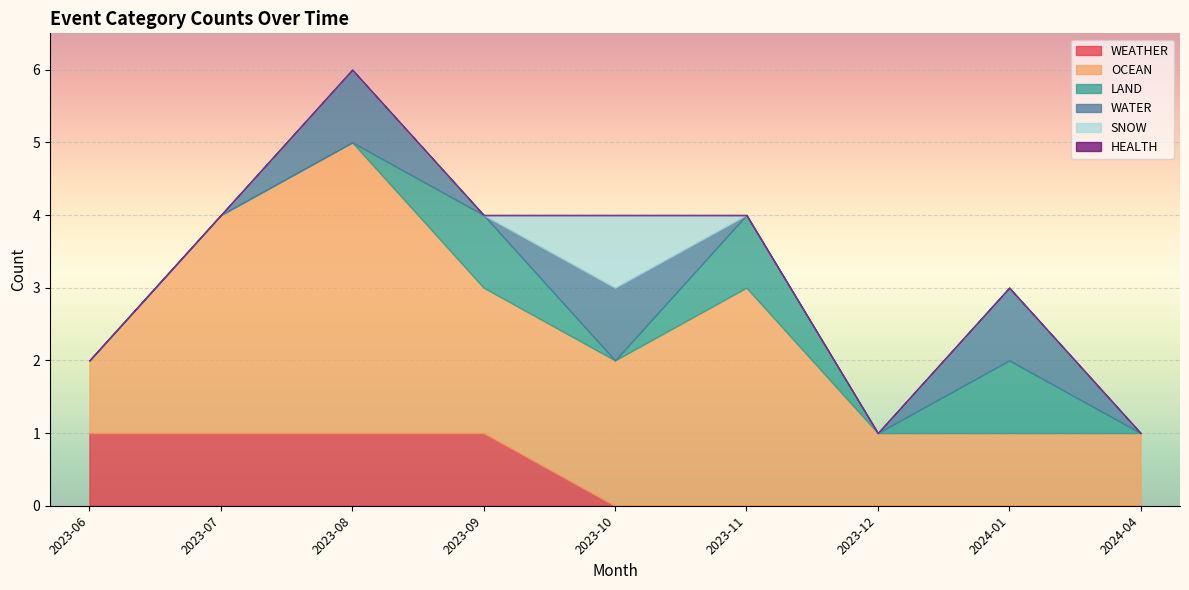

What are all the series names shown in the legend?

WEATHER, OCEAN, LAND, WATER, SNOW, HEALTH